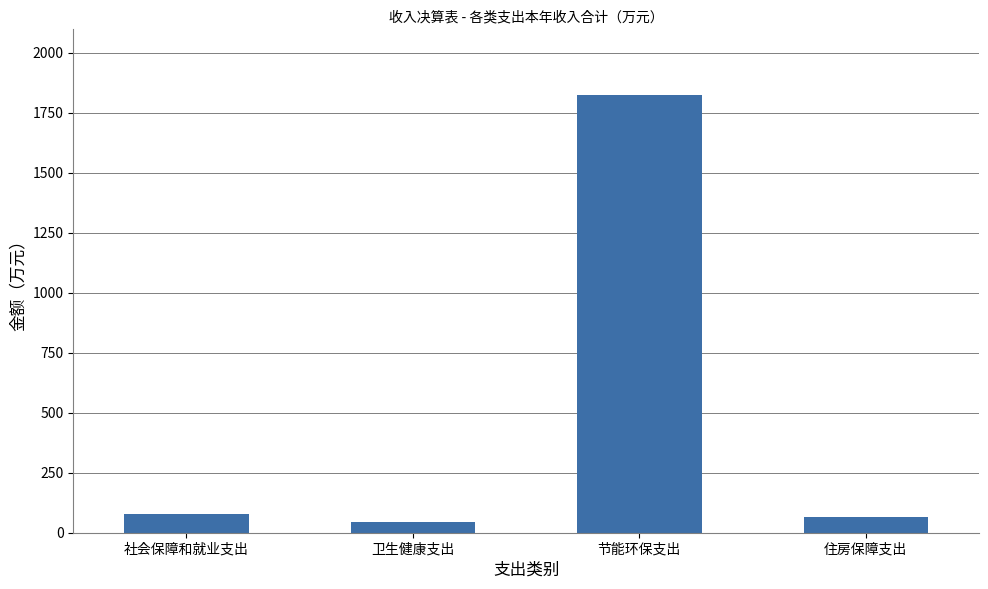

Count the number of data series in this chart.

1